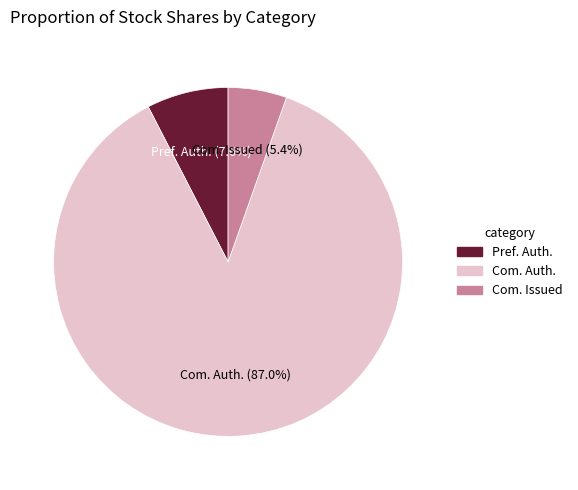

Is there a majority slice in this chart?

Yes